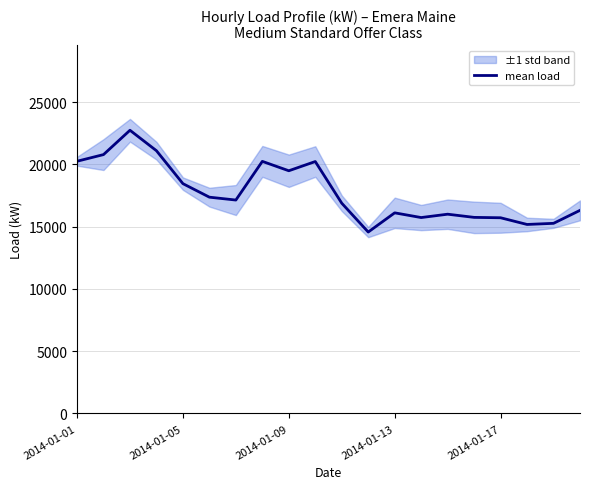

What is the highest value of the mean load series?

22742.1